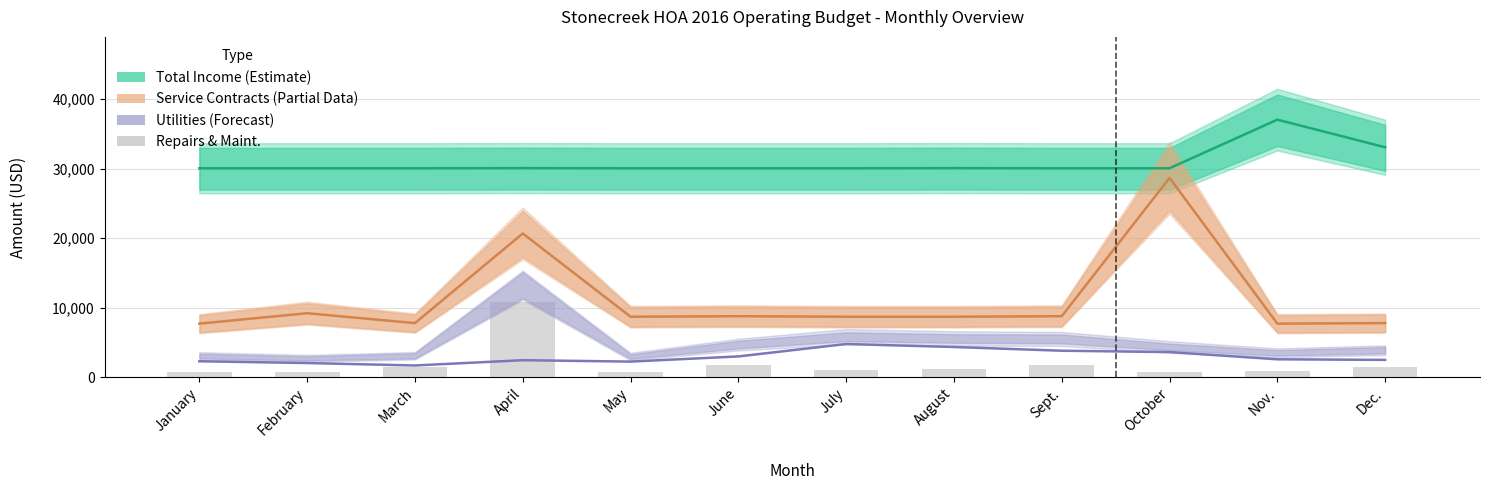

Which category has the lowest value in the Service Contracts (Partial) series?

January